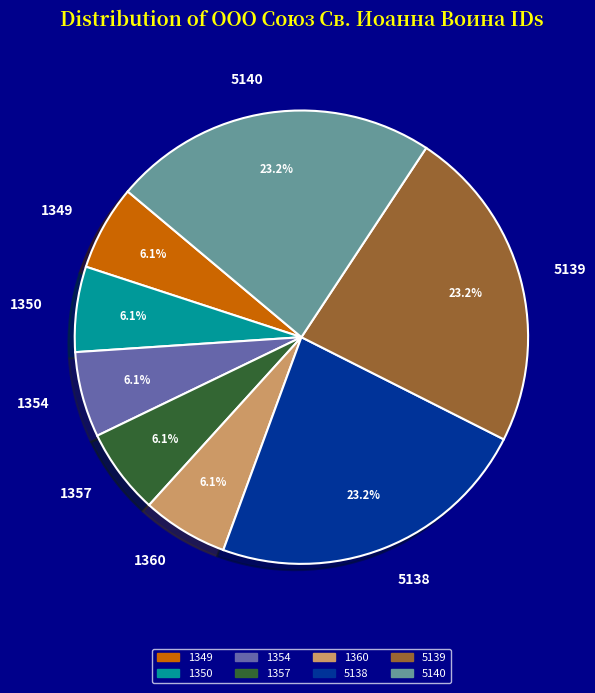

Count the number of slices in the pie.

8